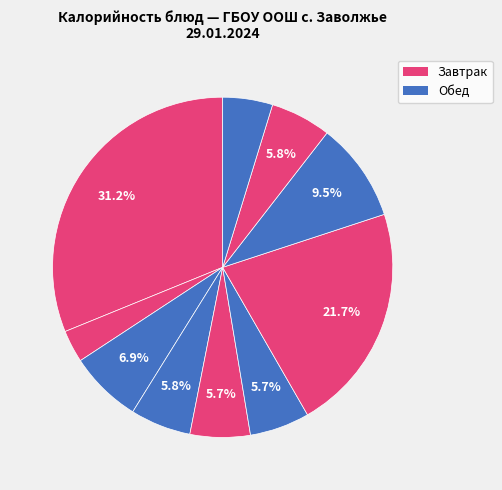

How many segments does this pie chart have?

10